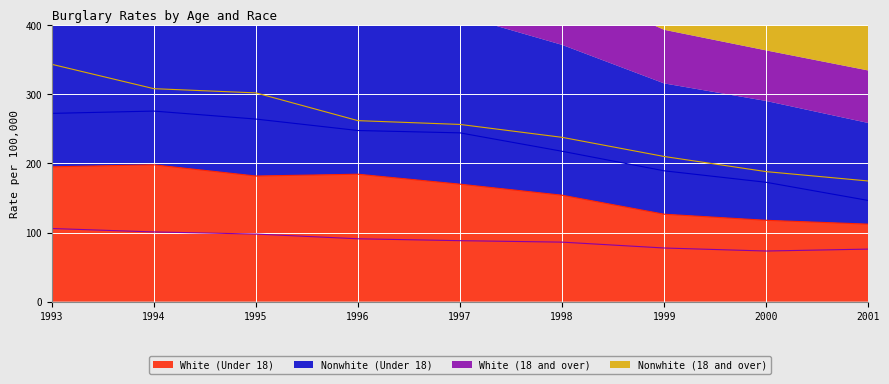

At how many categories does at least one series exceed 197?

7